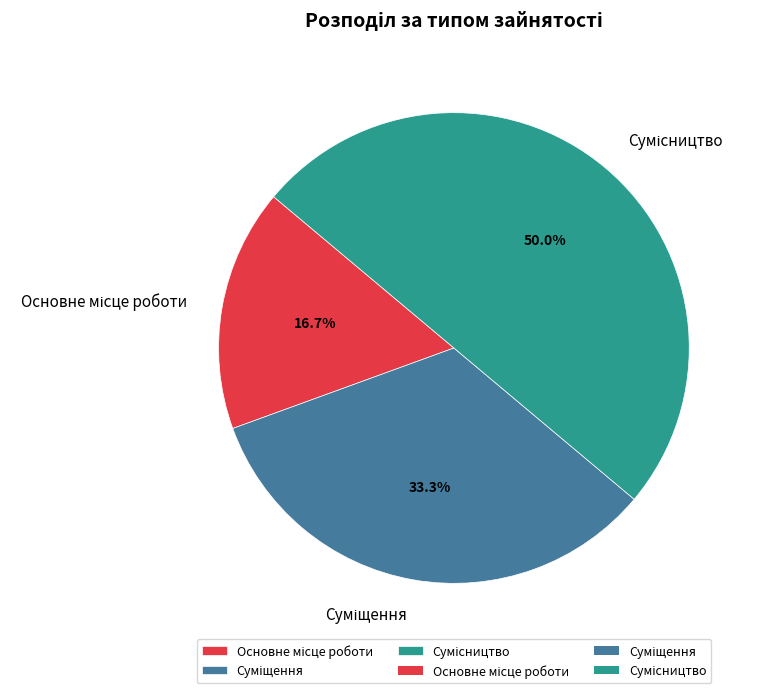

Which category has the smallest portion of the pie?

Основне місце роботи